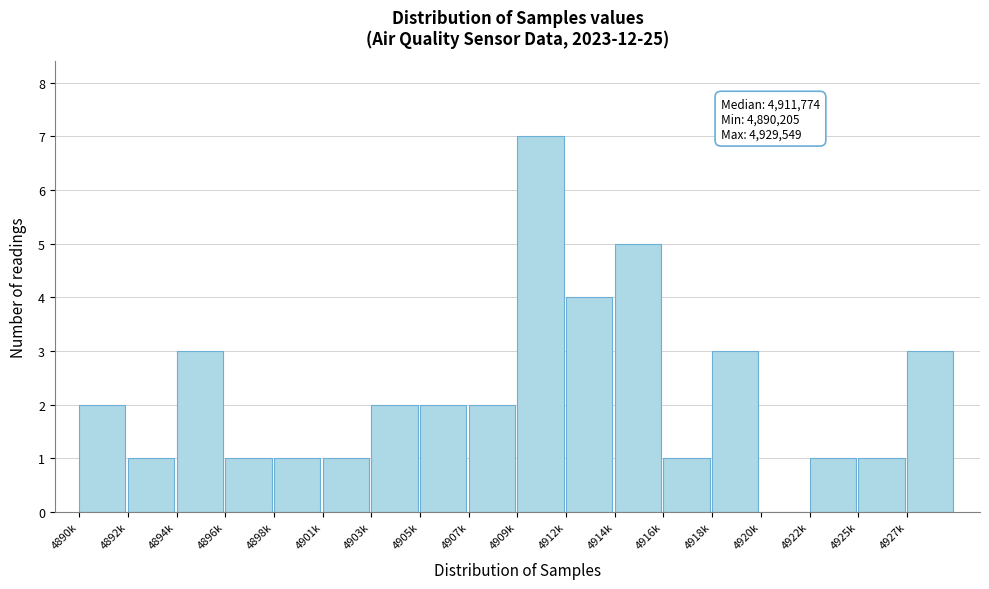

Reading left to right, transcribe all the data shown in this chart.

4890k=2	4892k=1	4894k=3	4896k=1	4898k=1	4901k=1	4903k=2	4905k=2	4907k=2	4909k=7	4912k=4	4914k=5	4916k=1	4918k=3	4920k=0	4922k=1	4925k=1	4927k=3